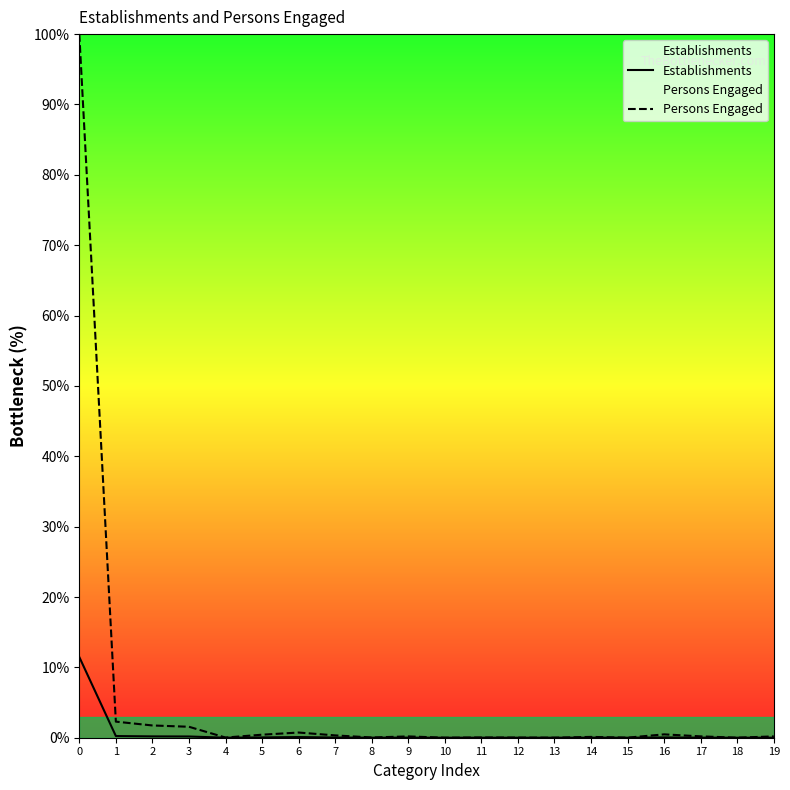

True or false: Persons Engaged and Establishments intersect in this chart.

False